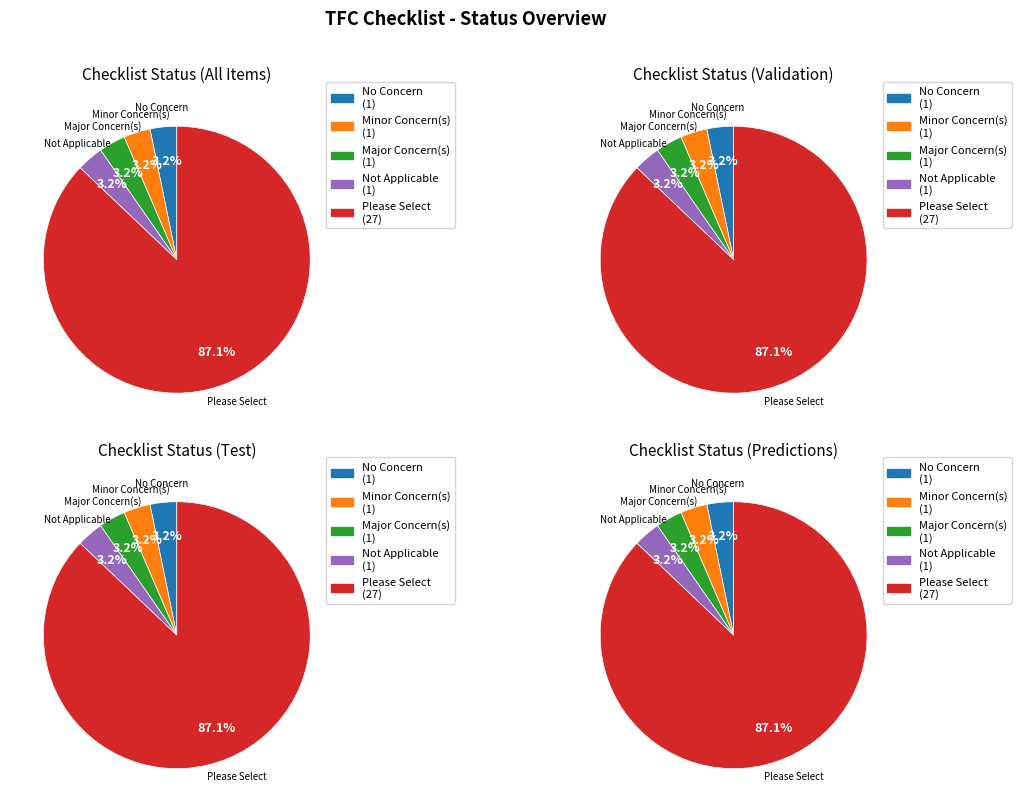

What portion of the pie excludes Please Select?

12.9%